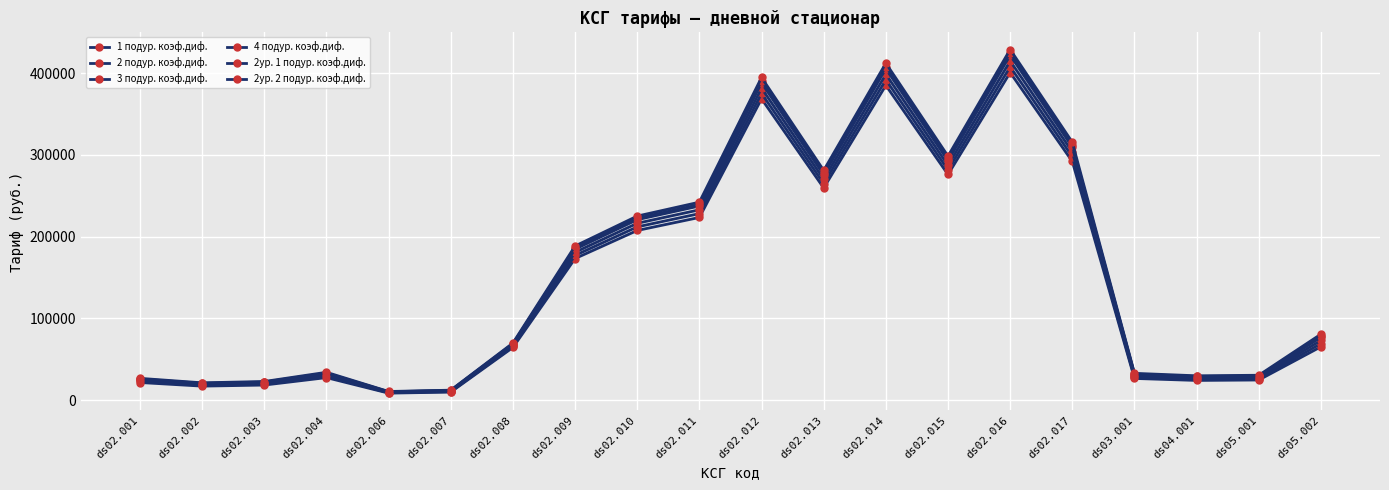

True or false: 1 подур. коэф.диф. and 2ур. 1 подур. коэф.диф. intersect in this chart.

False